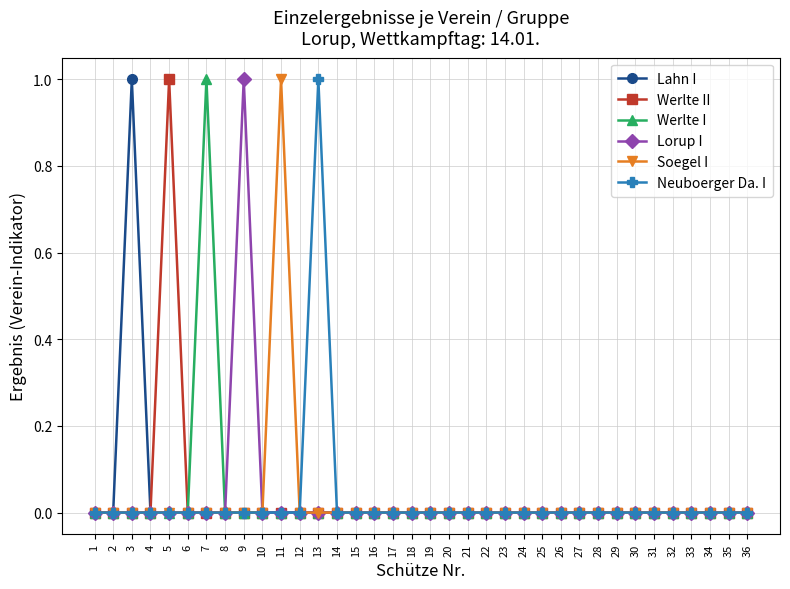

Between 6 and 7, which series saw the biggest shift?

Werlte I